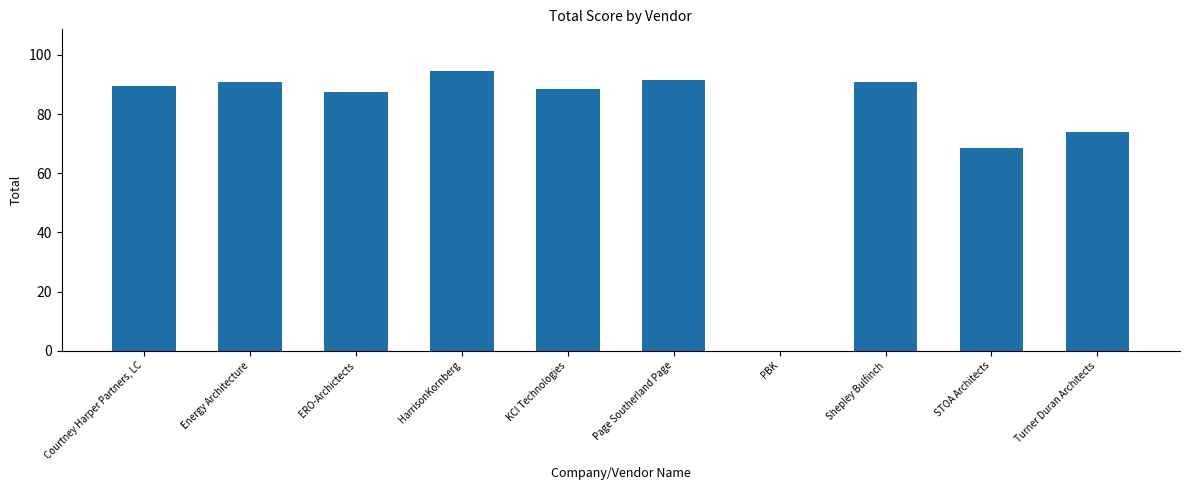

What is the sum of the values at Courtney Harper Partners, LC and ERO-Archictects?

177.0